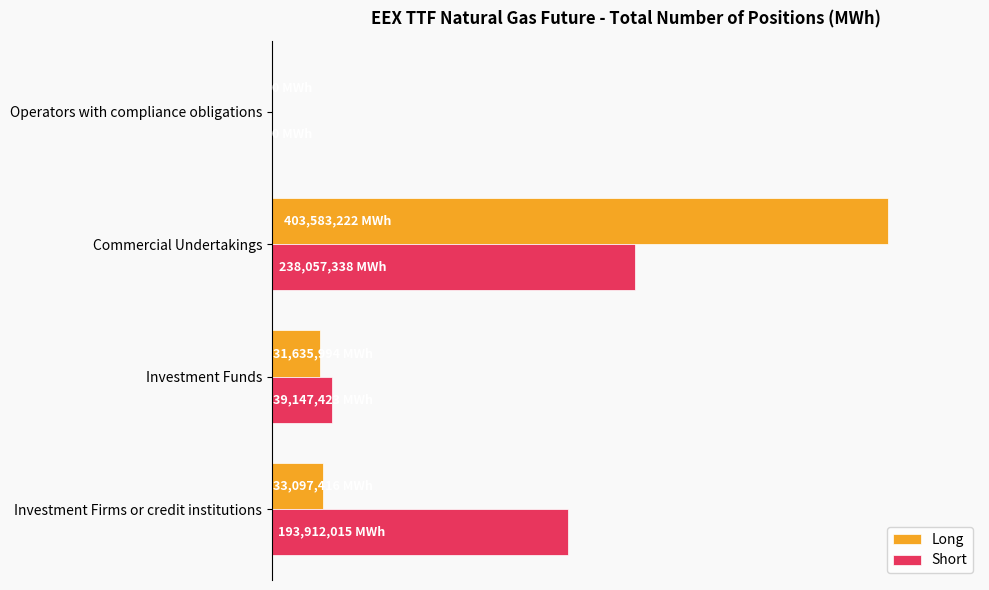

Which series has the largest range (max minus min)?

Long